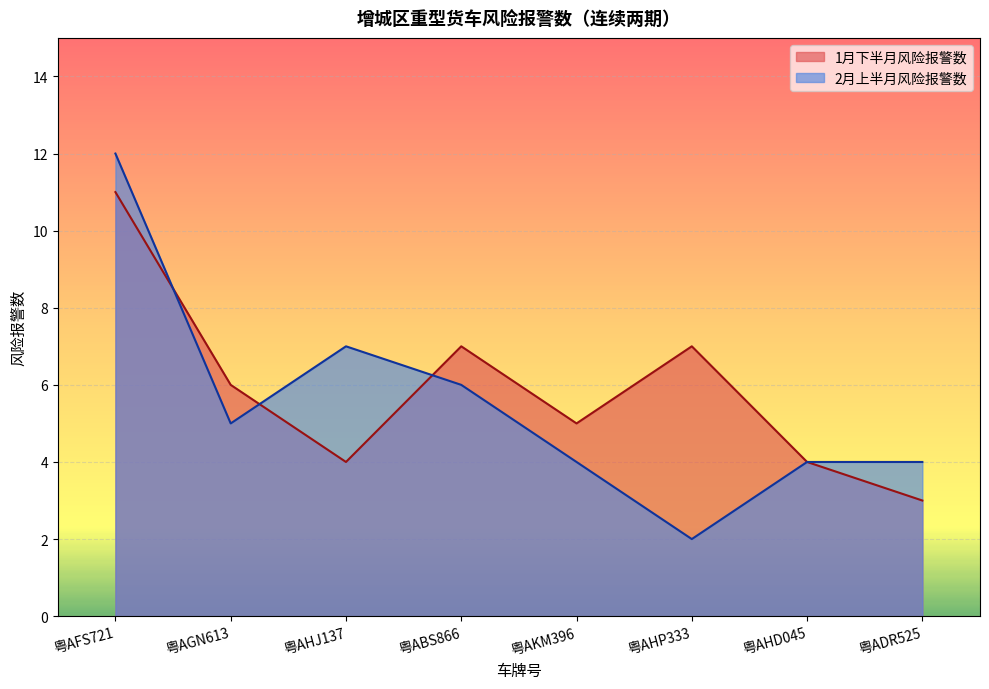

What is the sum of the 第1期风险报警数 values at 粤AHJ137 and 粤AFS721?

15